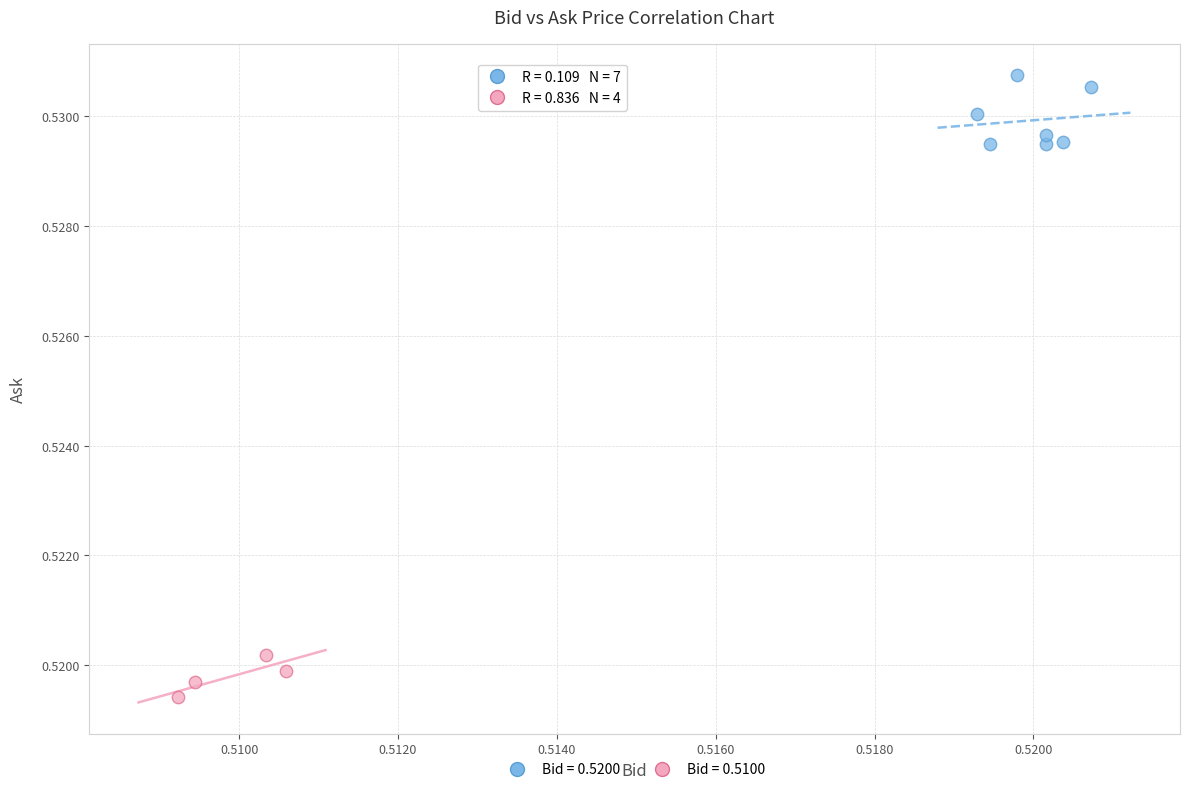

Which series has the widest spread of Y values?

Bid = 0.5200